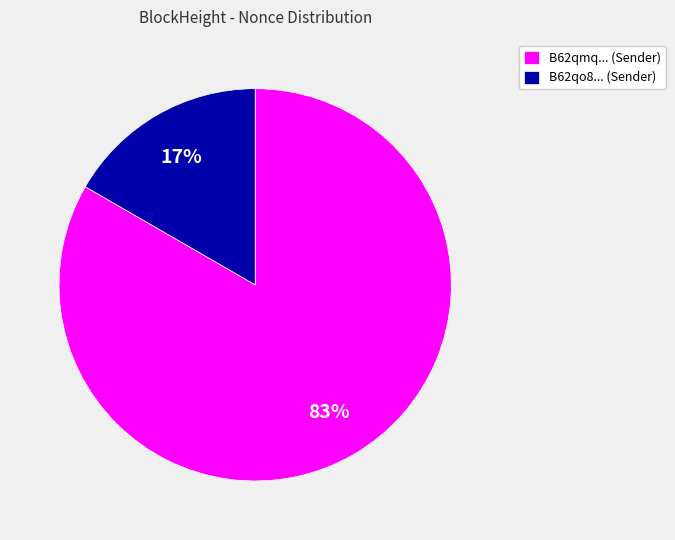

To the nearest percent, what portion does B62qo8... (Sender) represent?

17%